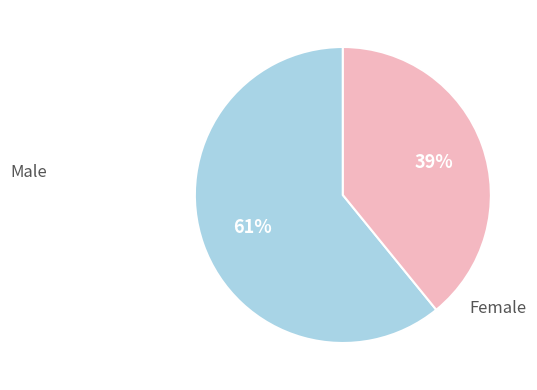

Is there a majority slice in this chart?

Yes